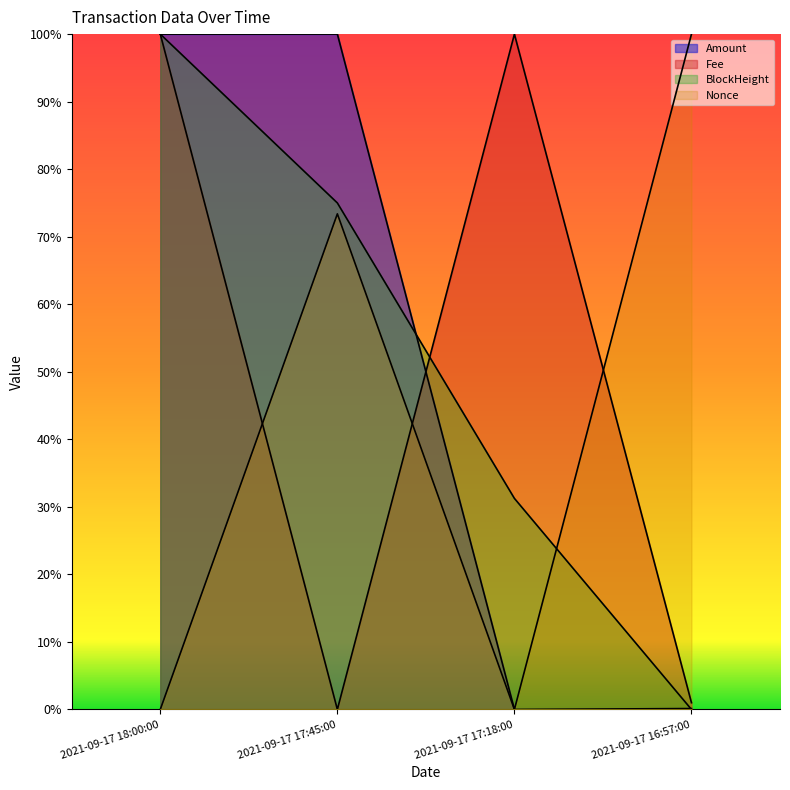

Does the chart display data point markers on the line(s)?

No